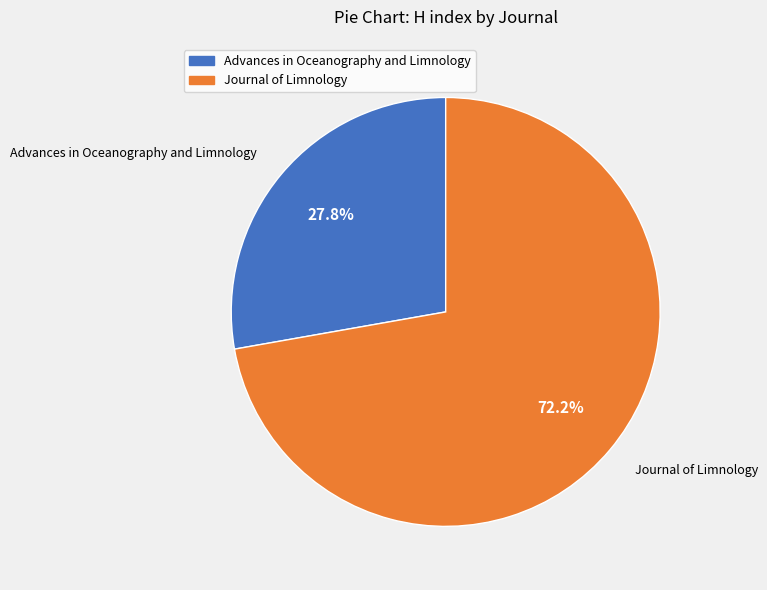

Does Journal of Limnology account for over 50% of the chart?

Yes